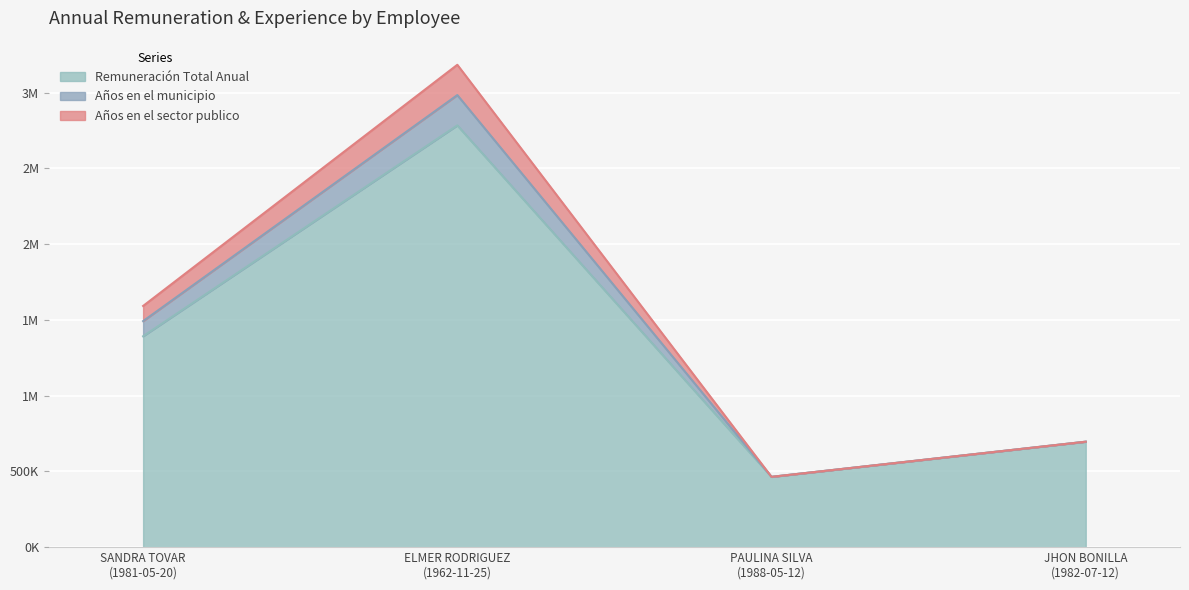

What is the sum of all Años en el sector publico values?

5636000